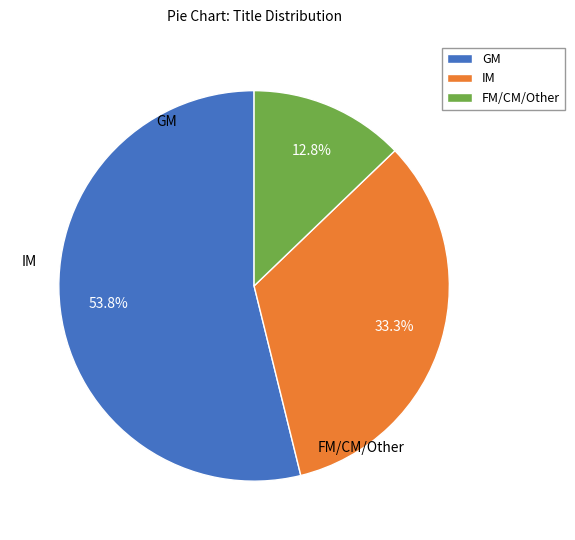

Which slice represents more than half of the pie?

GM